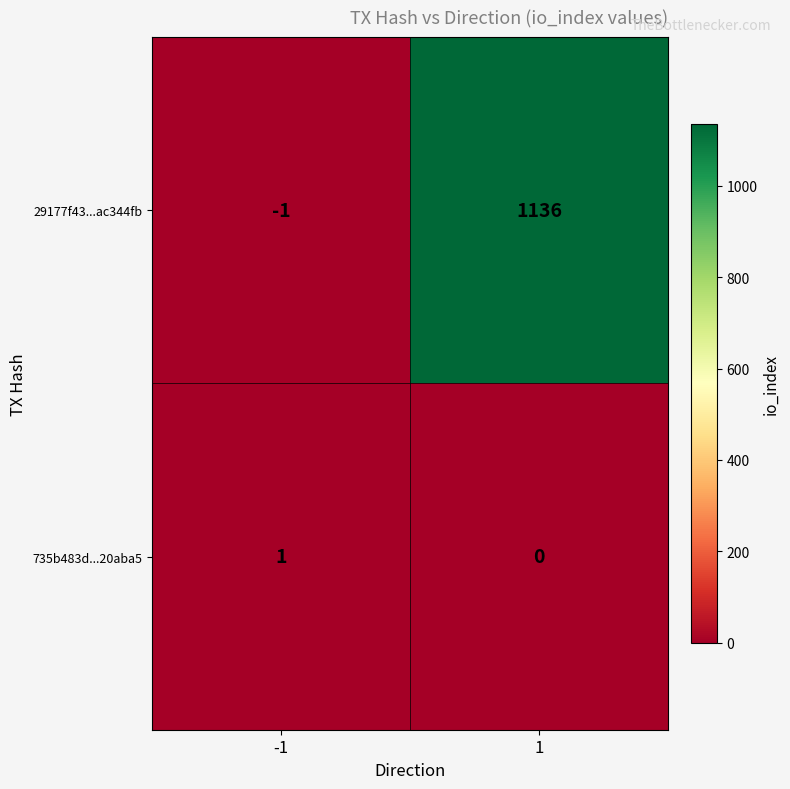

List the series in order of their overall mean, highest first.

29177f43...ac344fb, 735b483d...20aba5